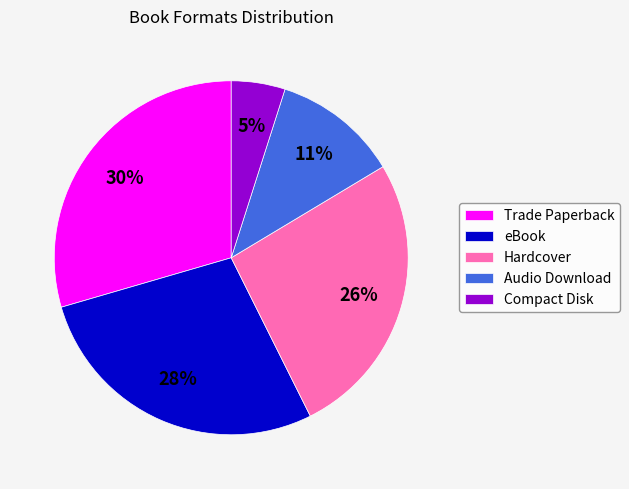

What percentage is the Audio Download slice, to the nearest percent?

11%